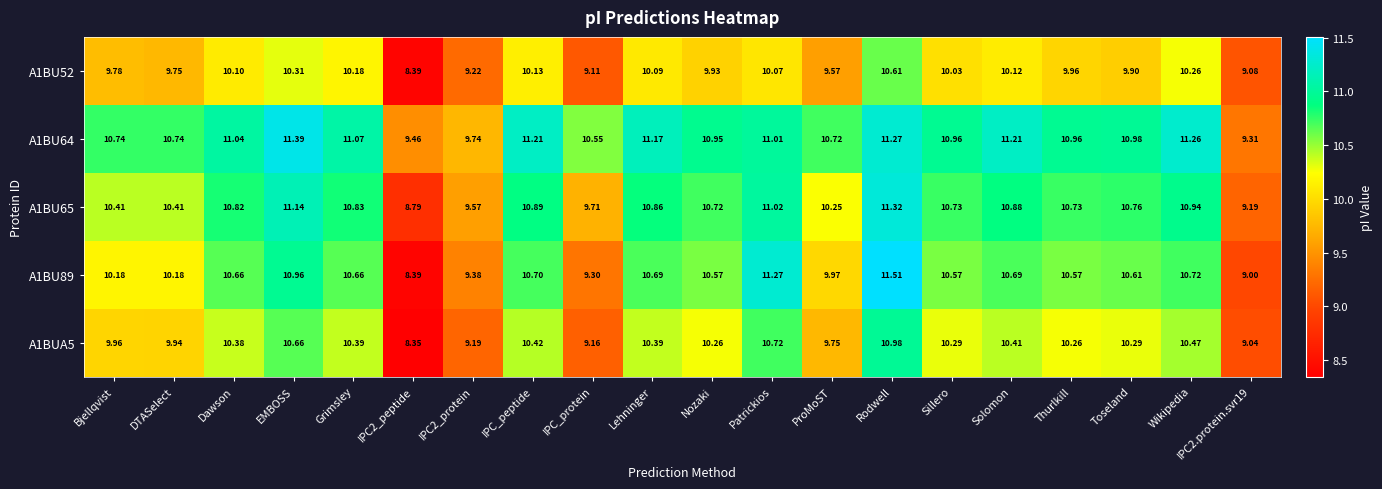

At which label does A1BU52 first exceed 10?

Dawson